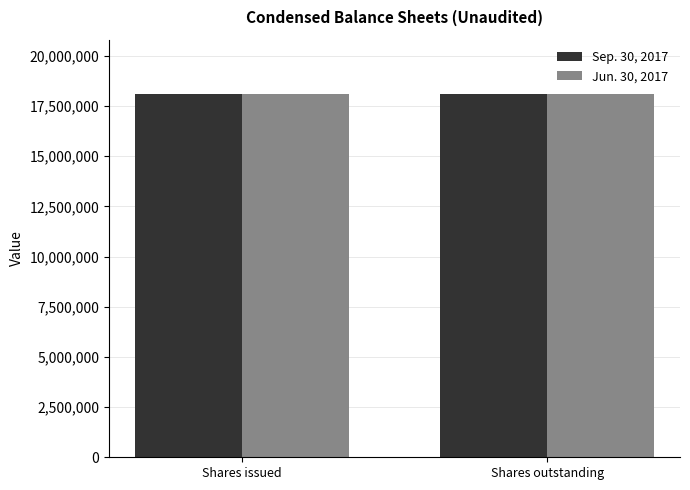

Rank the series by their maximum value, from lowest to highest.

Jun. 30, 2017, Sep. 30, 2017